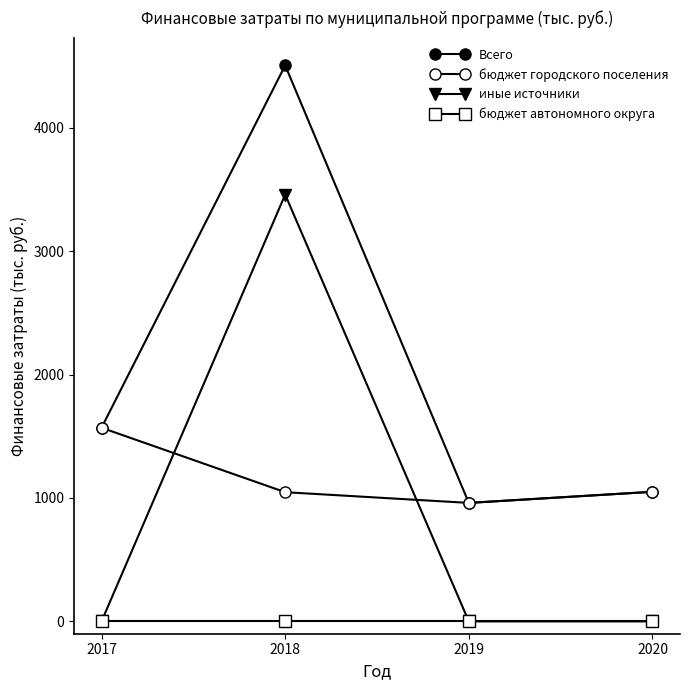

The value of Всего at 2019 is 339.4. True or false?

False